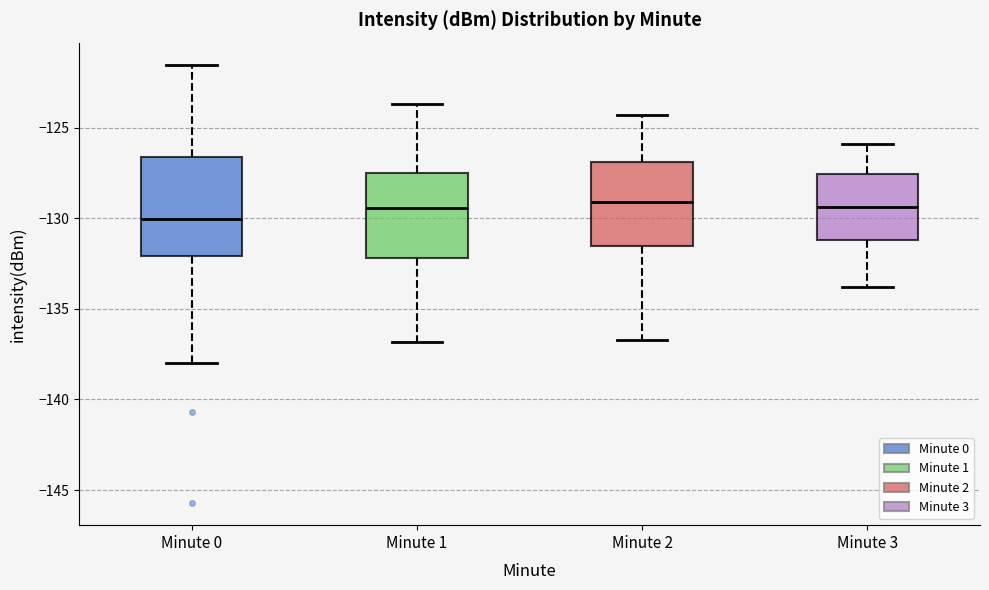

Reading left to right, read every box against the y-axis: the position of its median line, the range the box covers, and the ends of its whiskers. The values are not printed on the chart, so give them approximately, as read against the axis.

Minute 0: median -130.0, box -132.0 to -126.5, whiskers -138.0 to -121.5
Minute 1: median -129.5, box -132.0 to -127.5, whiskers -137.0 to -123.5
Minute 2: median -129.0, box -131.5 to -127.0, whiskers -136.5 to -124.5
Minute 3: median -129.5, box -131.0 to -127.5, whiskers -134.0 to -126.0